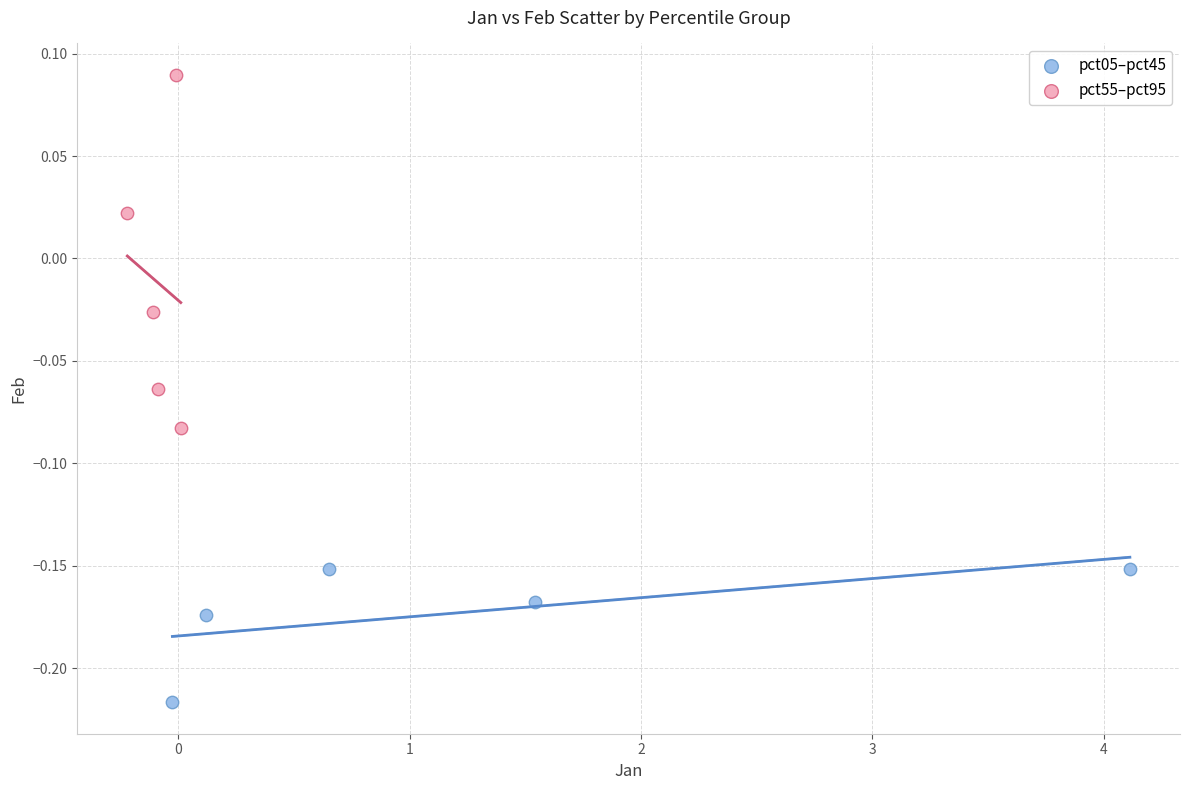

Which series contains the highest Y value?

pct55–pct95